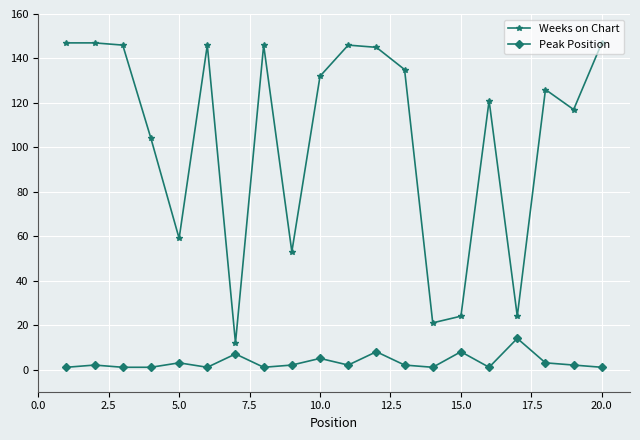

True or false: Weeks on Chart and Peak Position cross at least once.

False